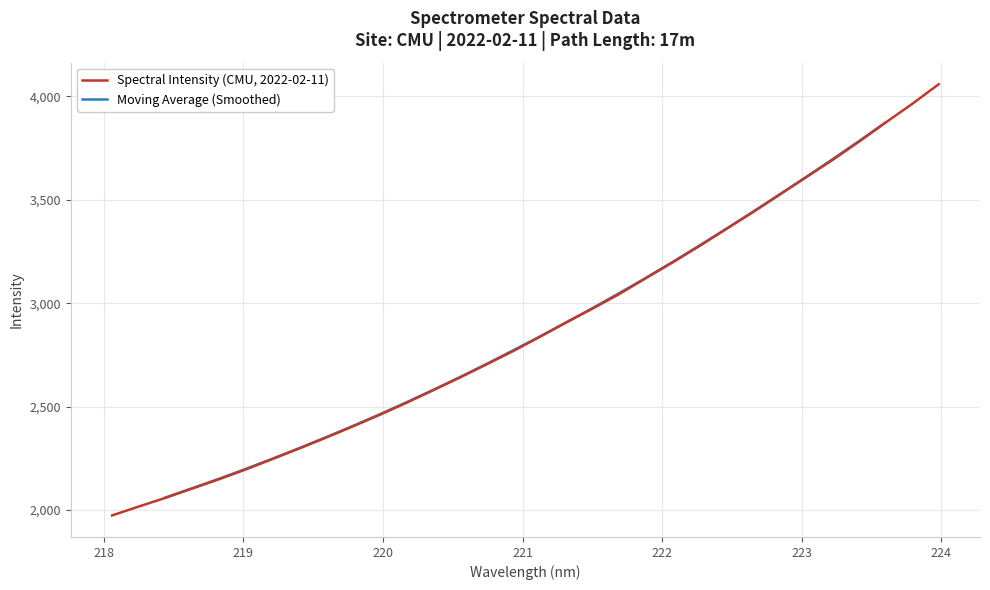

What is the label of the 26th point from the left?

222.8355